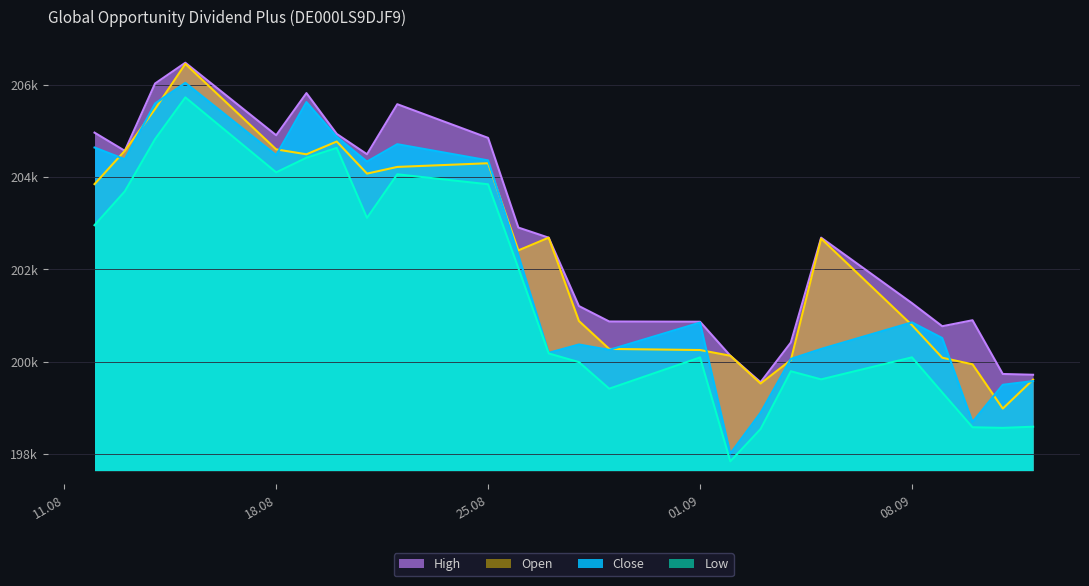

What is the sum of the Close values at 11.09.2025 and 13.08.2025?

403888